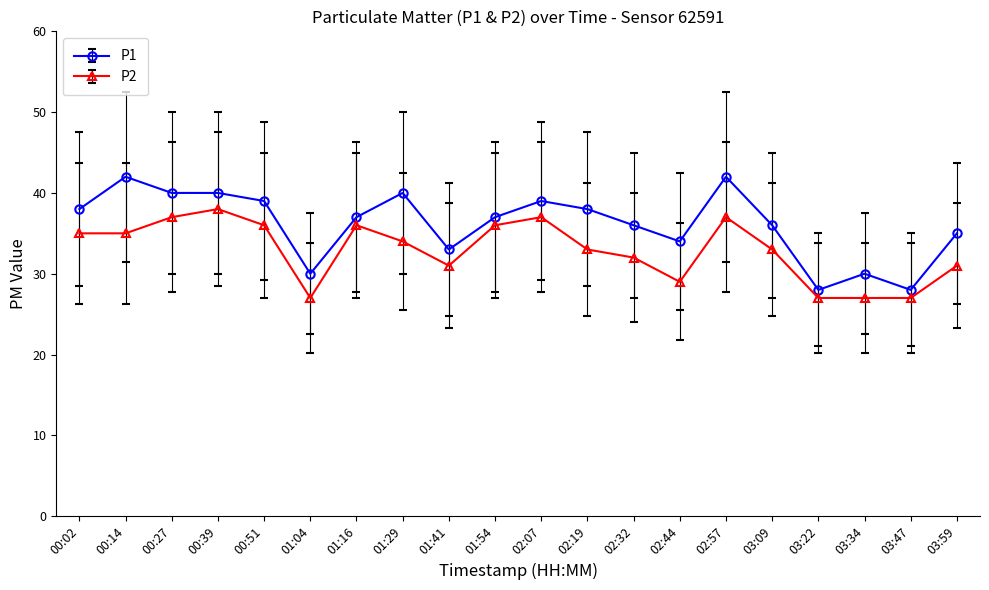

How many data points does each series have?

20